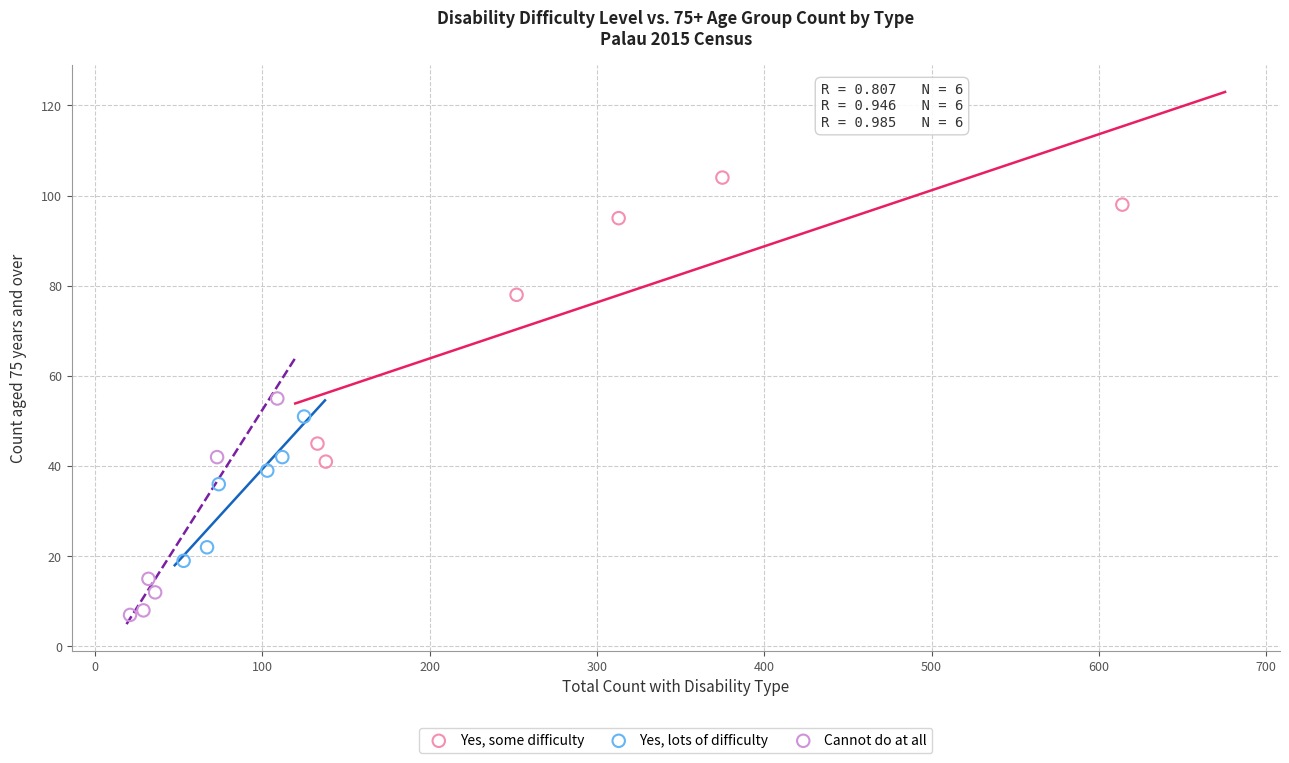

Which series has the widest spread of Y values?

Yes, some difficulty